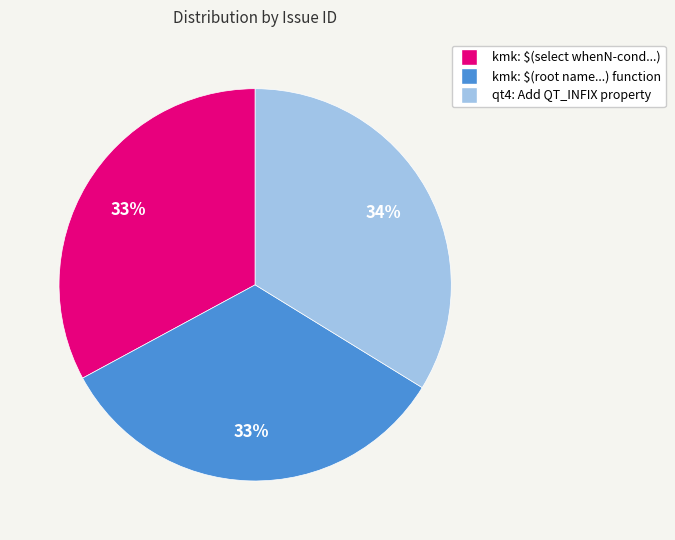

To the nearest percent, what is the average slice percentage?

33%